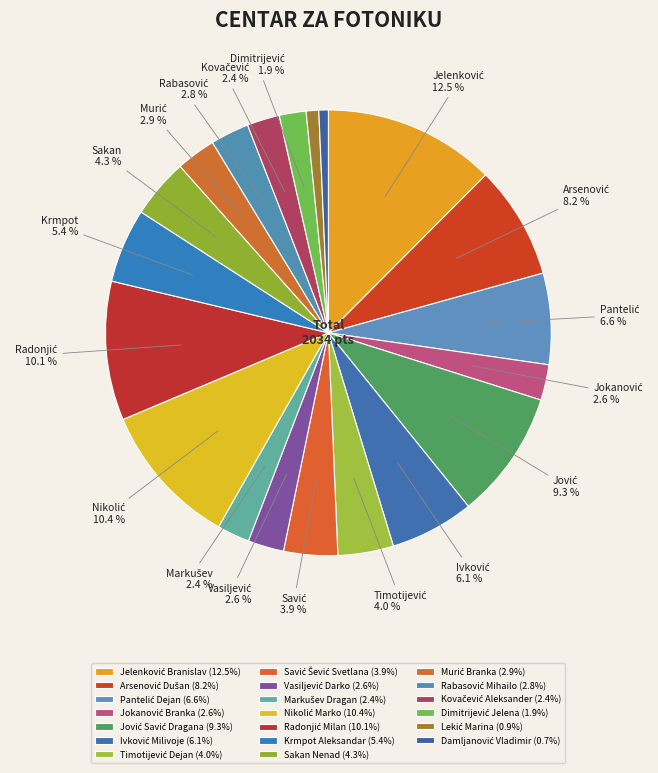

Is there a majority slice in this chart?

No